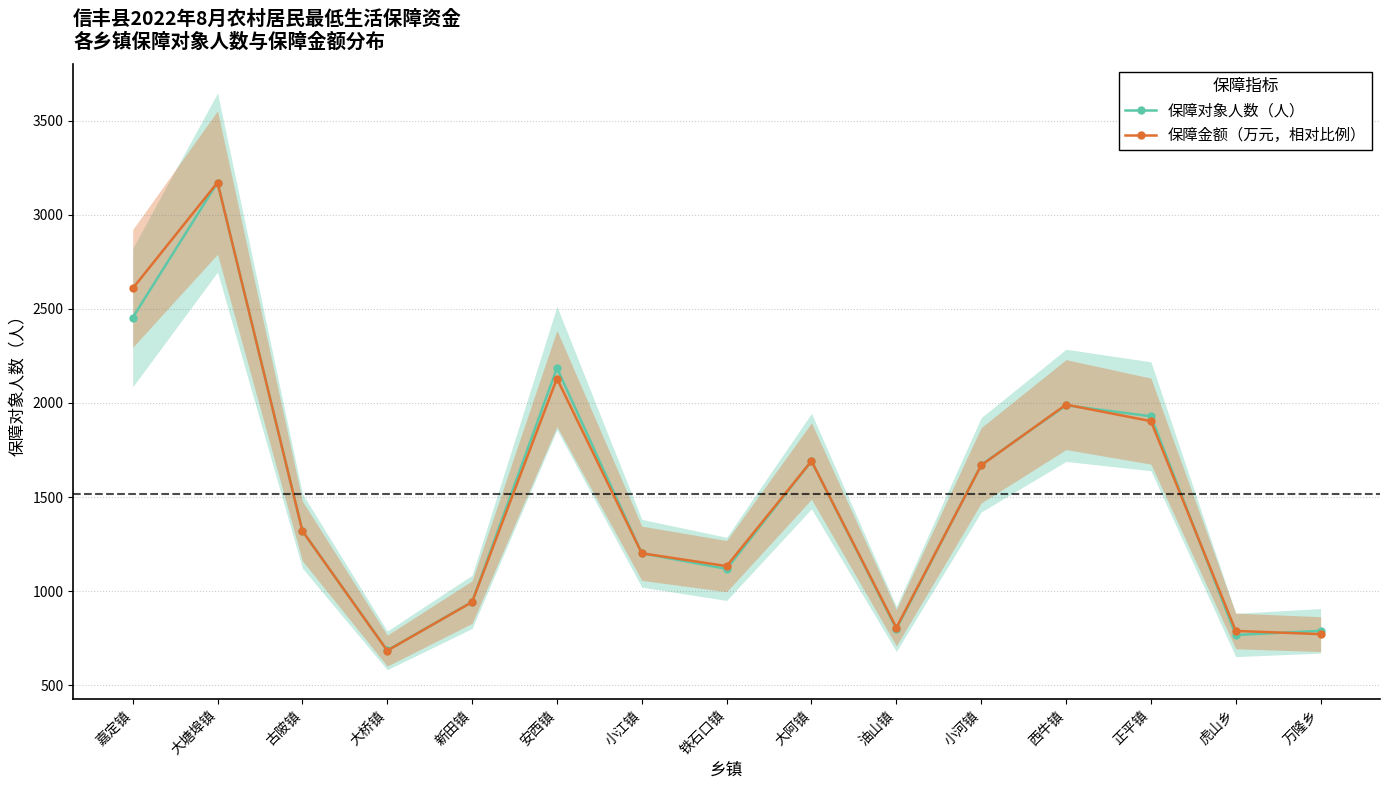

How many data points in 保障对象人数（人） are less than 1320?

7